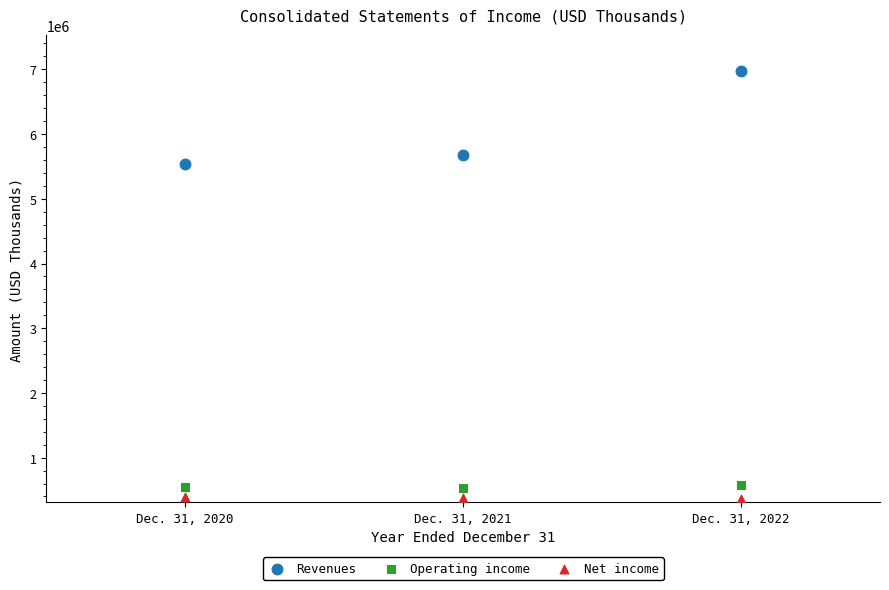

What are all the series names shown in the legend?

Revenues, Operating income, Net income